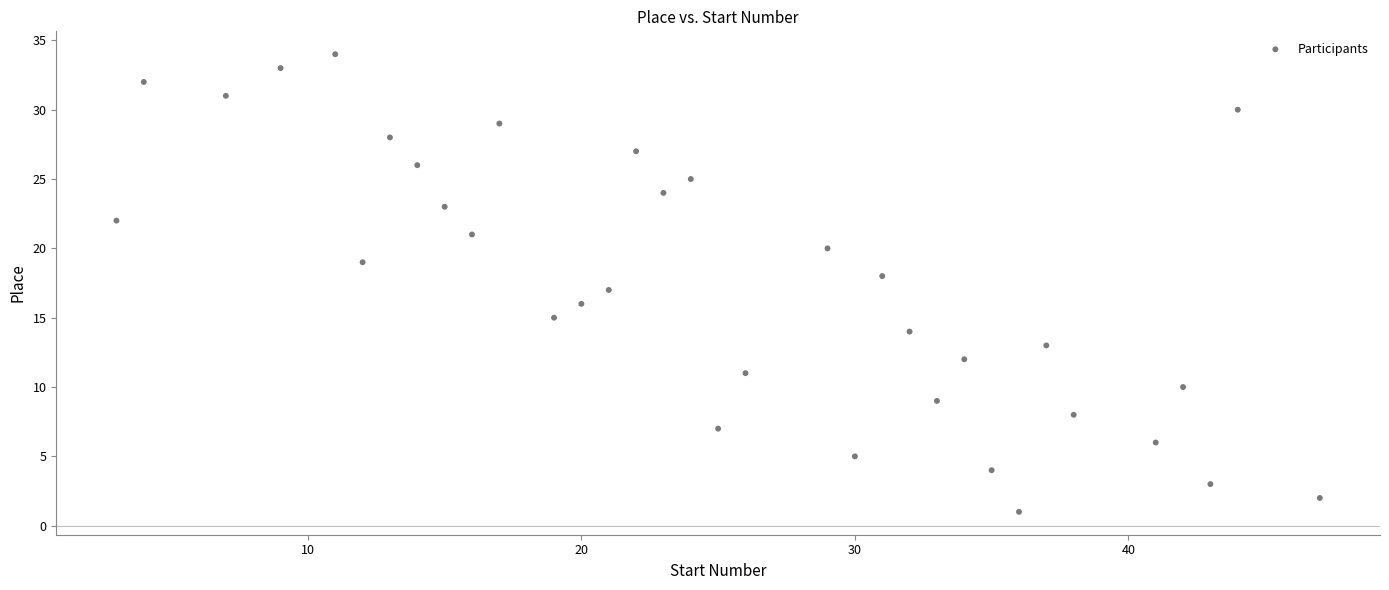

What is the range of Y values (max minus min)?

33